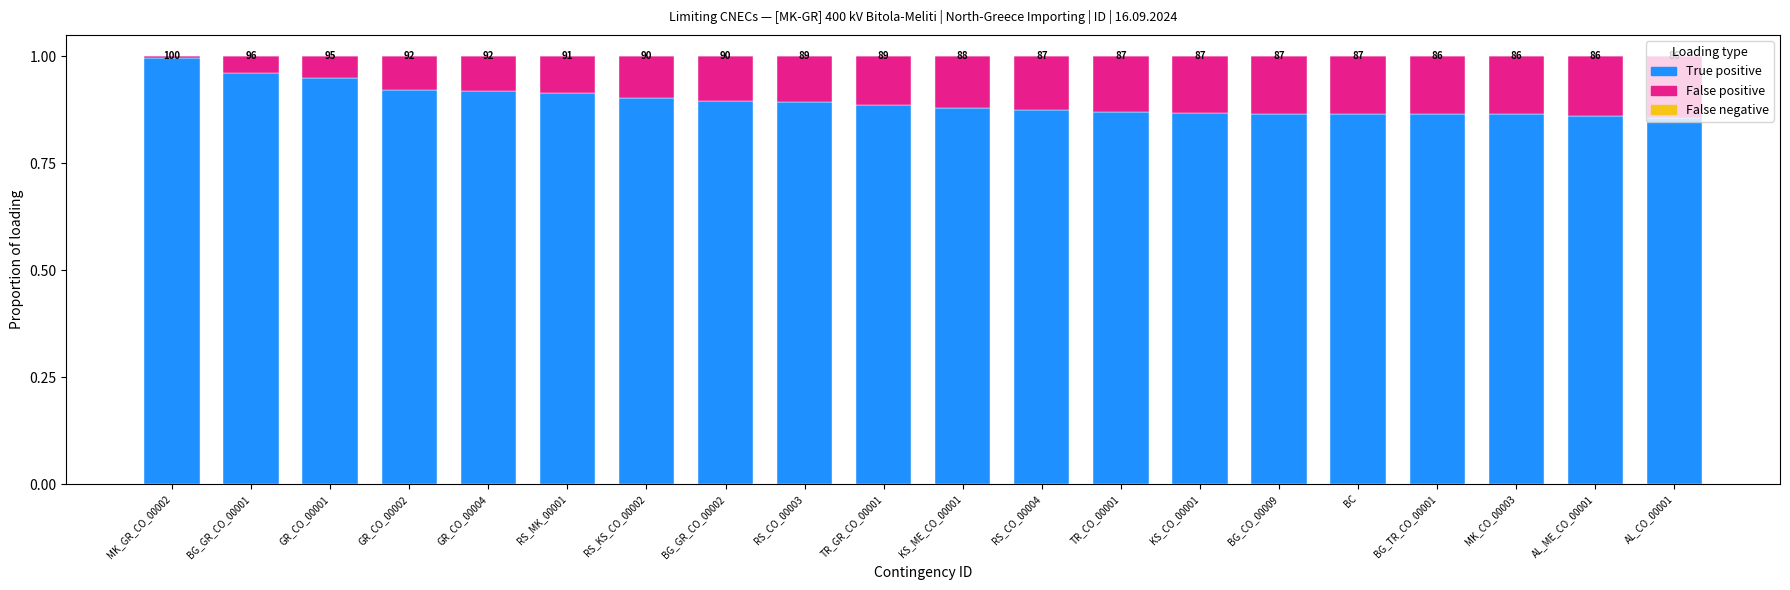

Between RS_KS_CO_00002 and AL_ME_CO_00001, which is larger?

RS_KS_CO_00002